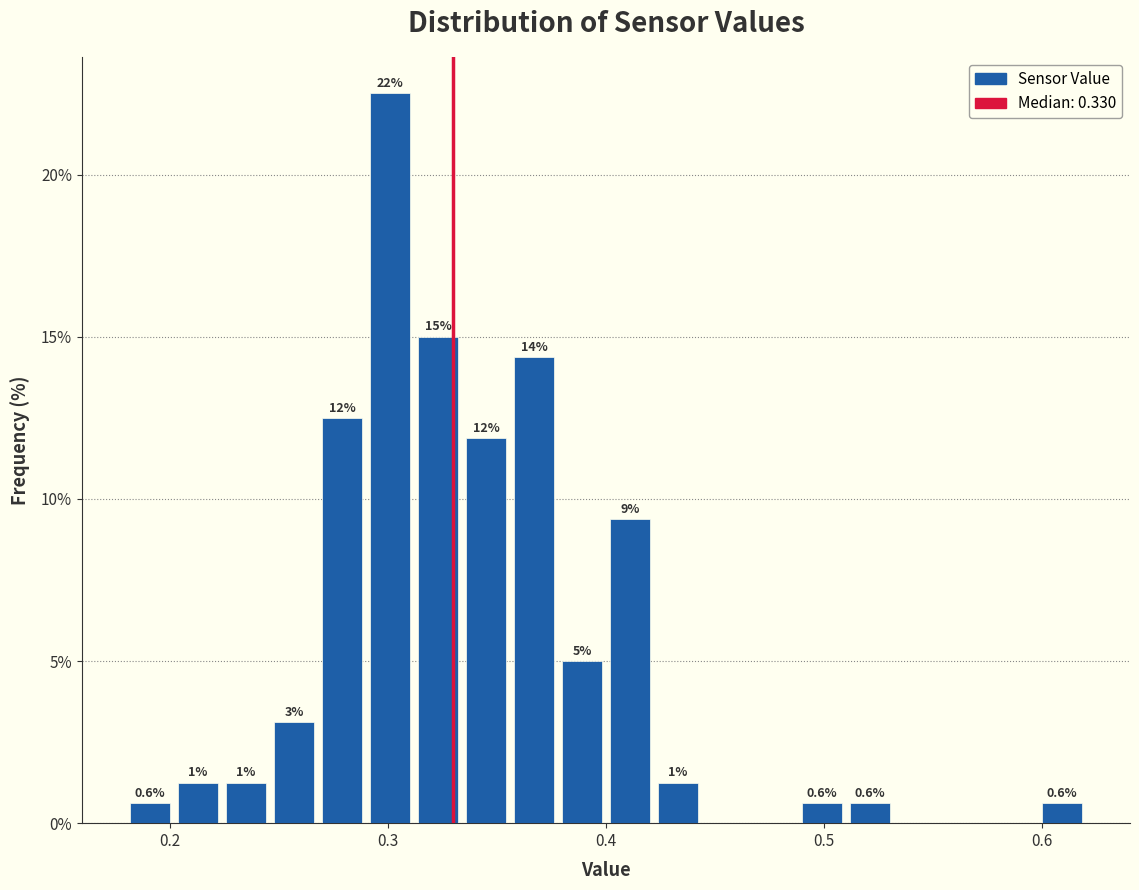

Around what value on the x-axis is the tallest bar? Give the approximate position of its centre, as read against the axis.

0.30